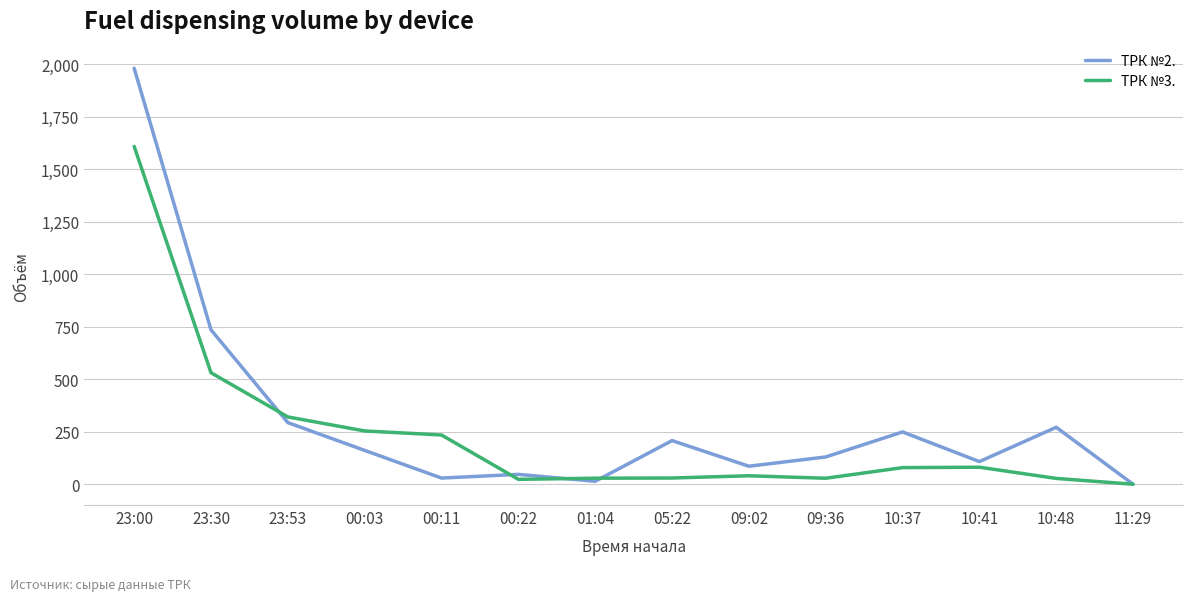

At which label does ТРК №3. reach its peak?

23:00